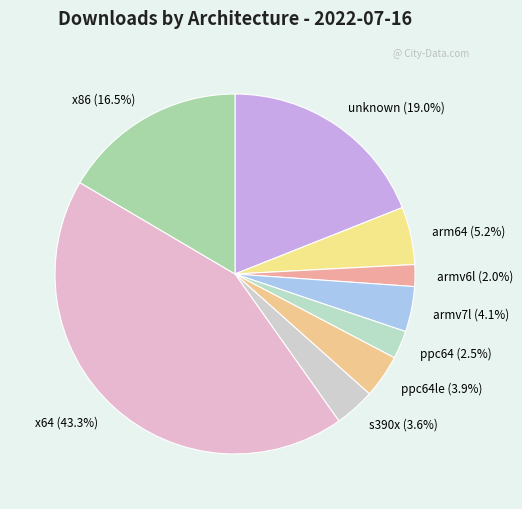

Is there a majority slice in this chart?

No